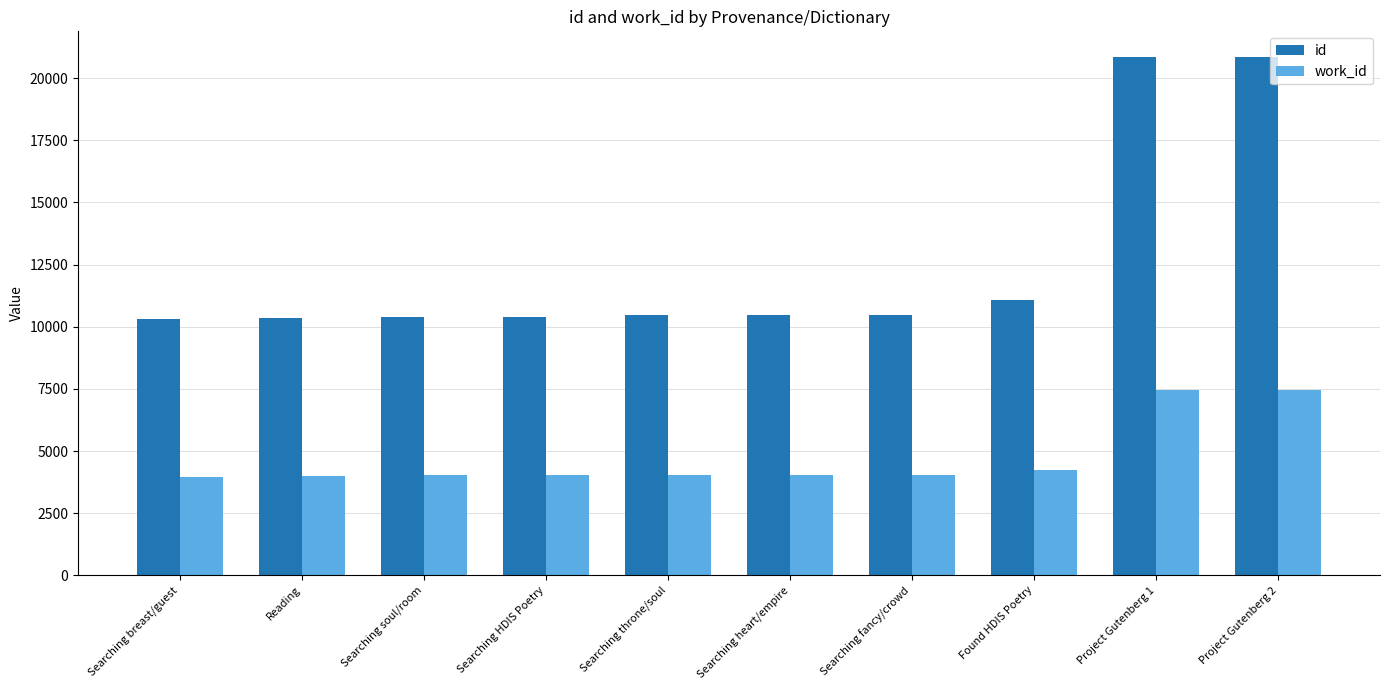

Is the value of id at Searching throne/soul greater than the value of work_id at Found HDIS Poetry?

Yes